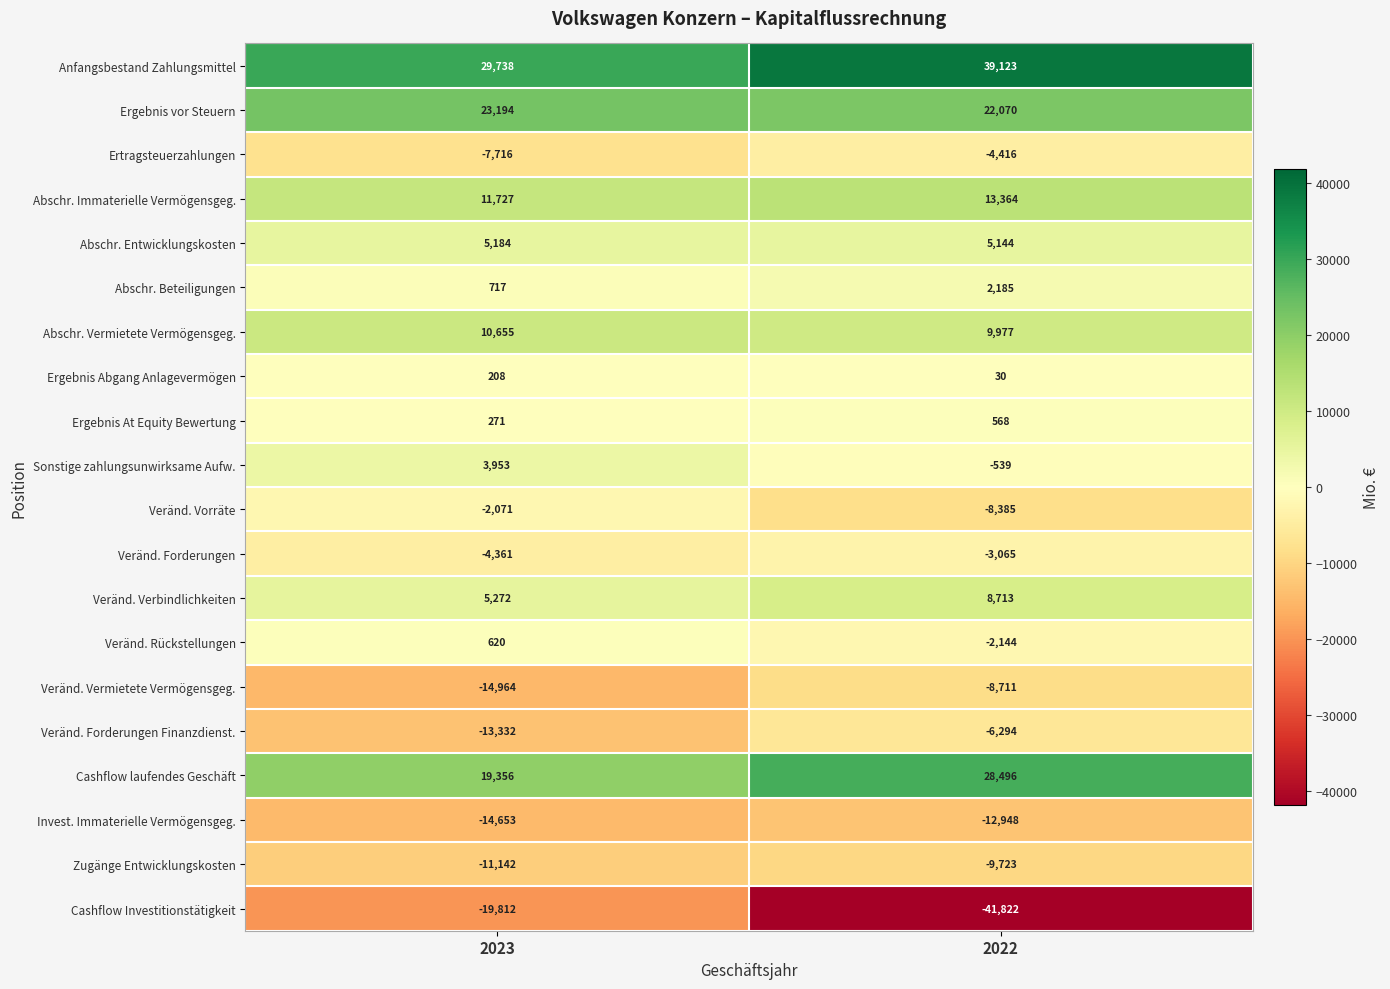

What is the maximum value shown in the chart?

39123